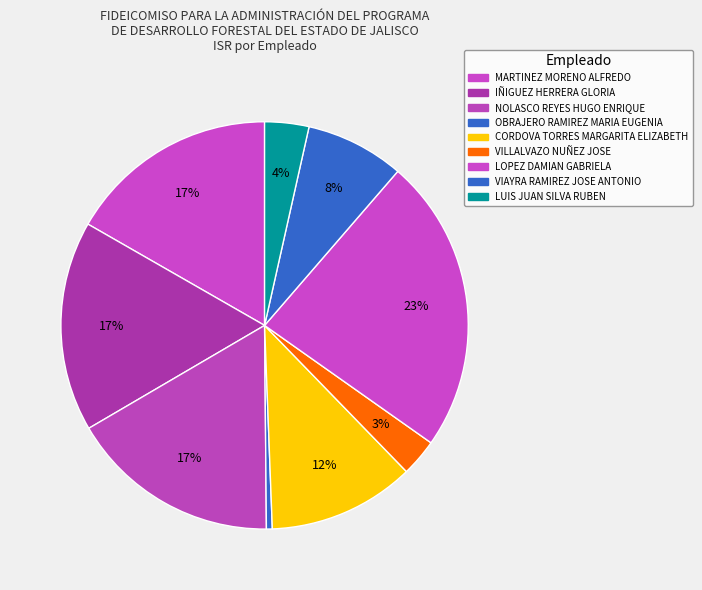

Is there a majority slice in this chart?

No